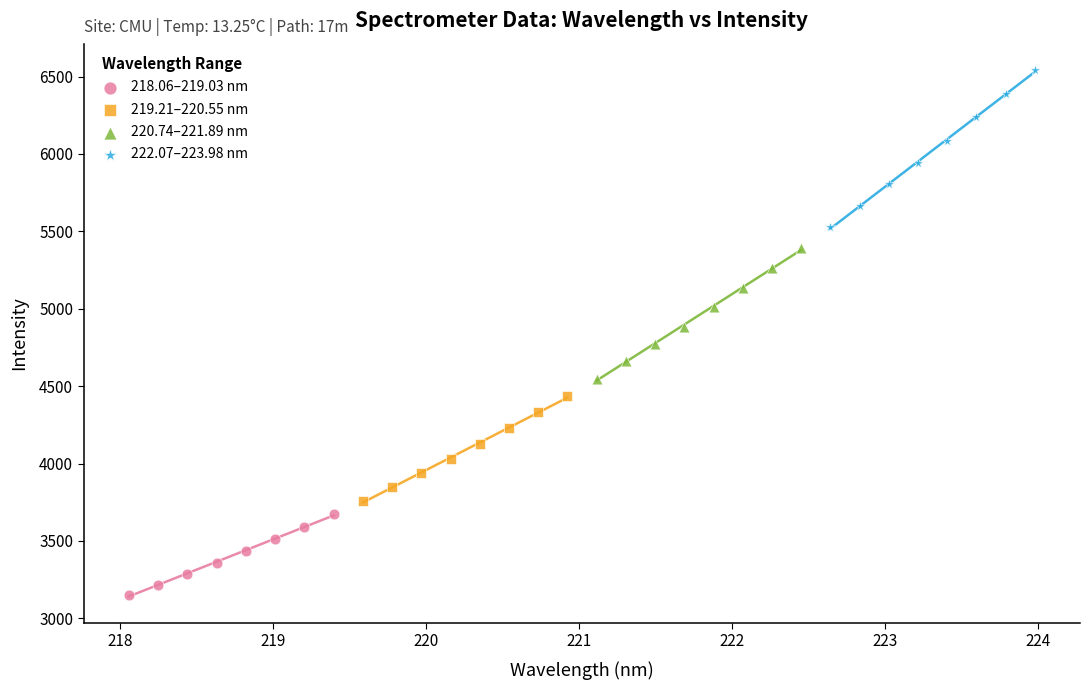

What are all the series names shown in the legend?

218.06–219.03 nm, 219.21–220.55 nm, 220.74–221.89 nm, 222.07–223.98 nm